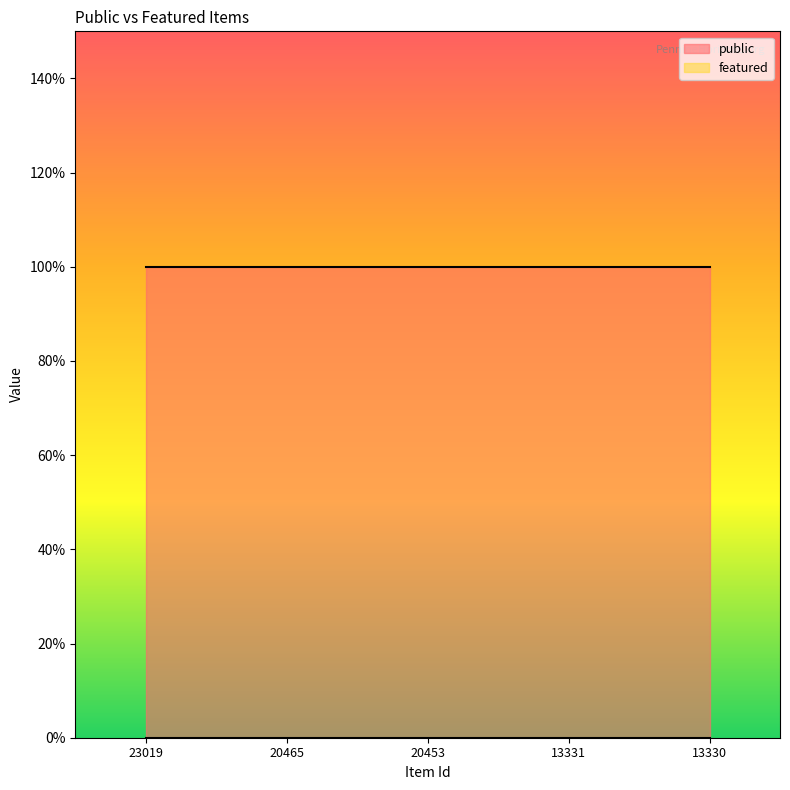

At 23019, list the series in order from smallest to largest.

featured, public